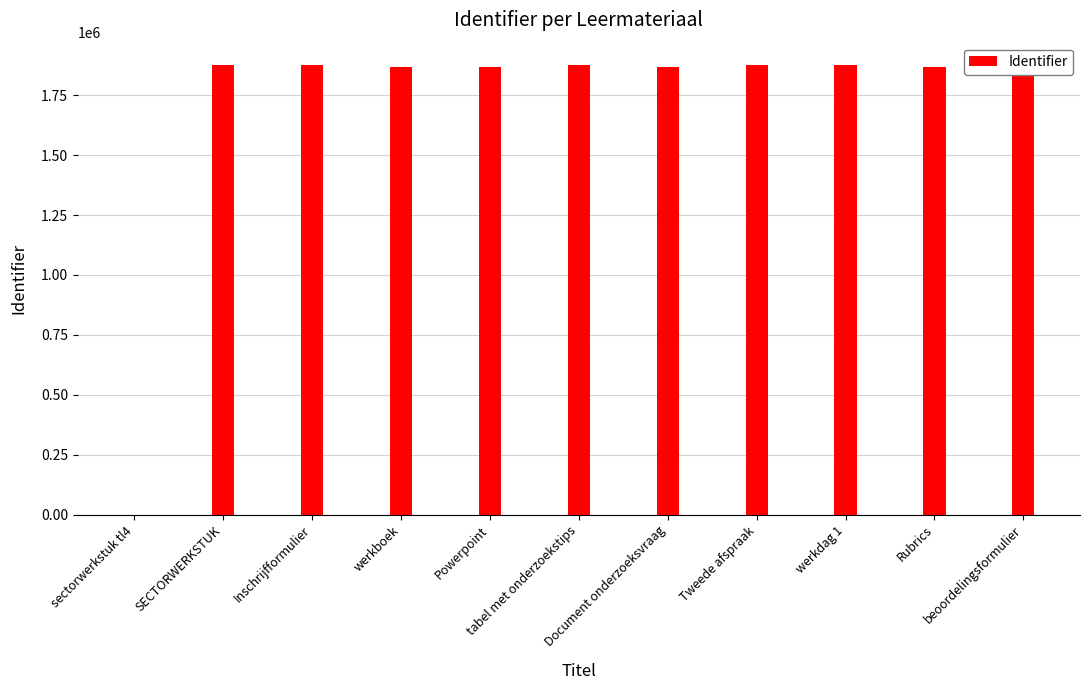

What is the sum of all values?

18719423